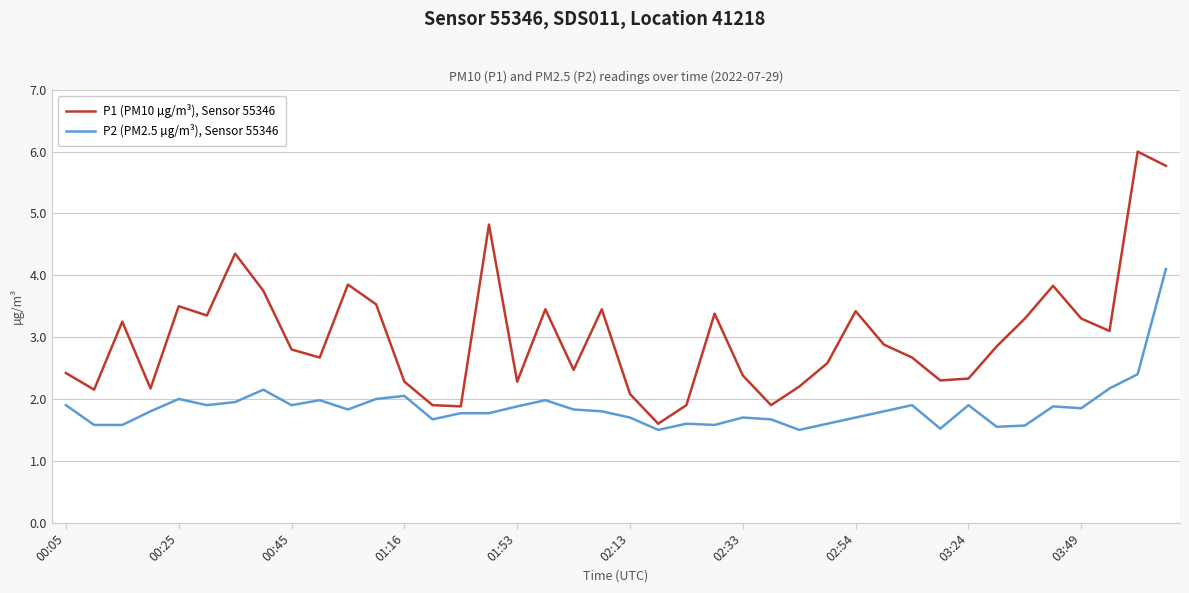

Which series has the largest total across all categories?

P1 (PM10 µg/m³), Sensor 55346